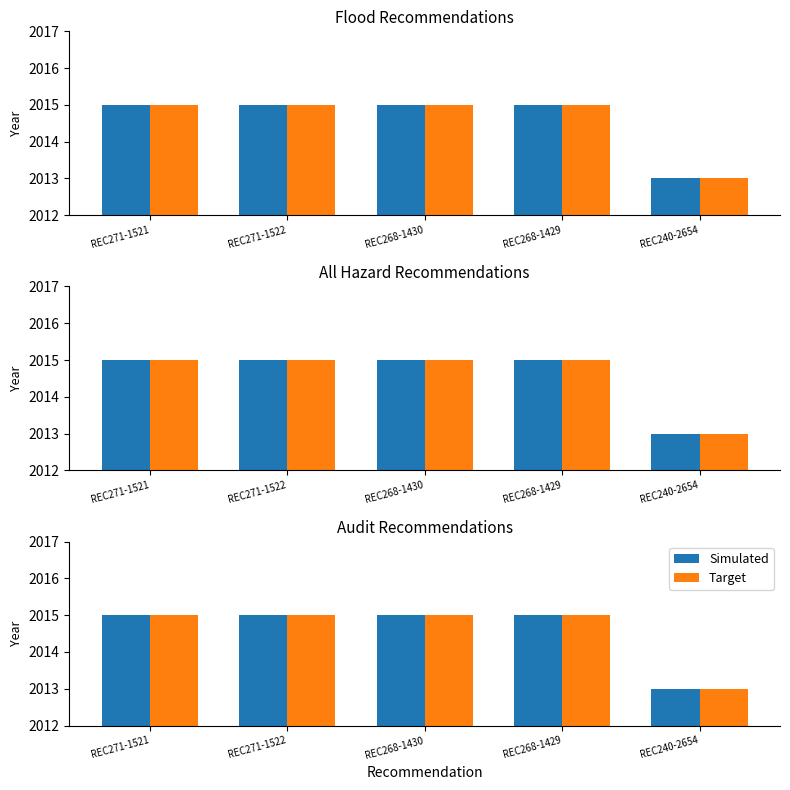

What are all the series names shown in the legend?

Simulated, Target